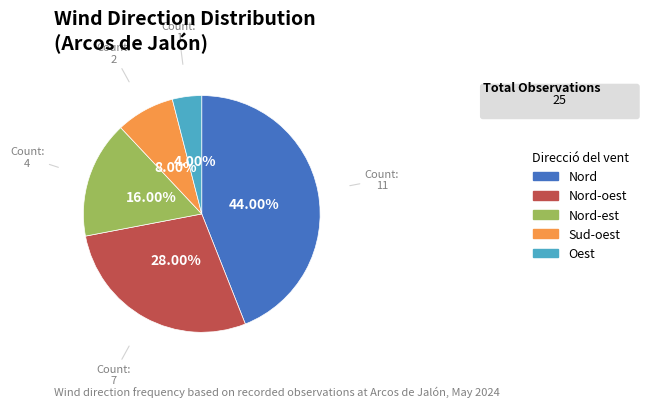

Is it true that Nord-oest is 28% of the pie?

True